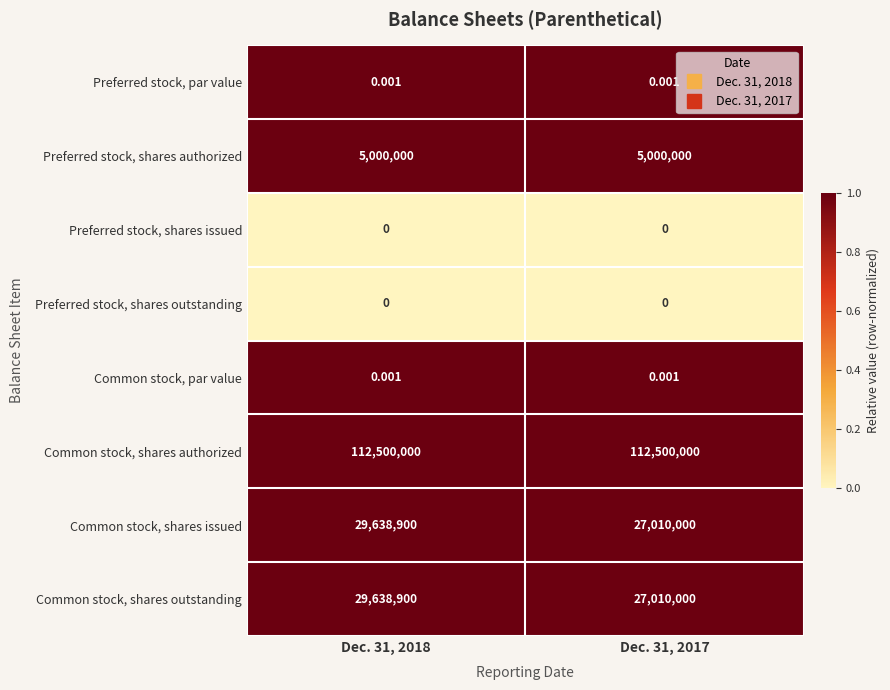

Which series has the largest total across all categories?

Common stock, shares authorized